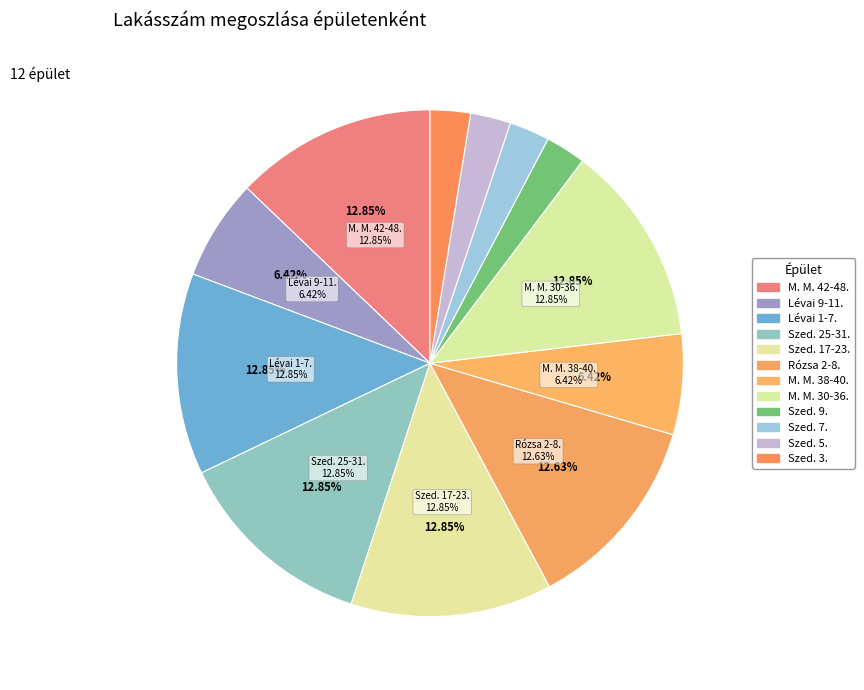

Rank the categories by value from lowest to highest.

Szederkényi út 9., Szederkényi út 7., Szederkényi út 5., Szederkényi út 3., Lévai út 9-11., Munkácsy M. út 38-40., Rózsa út 2-8., Munkácsy M. út 42-48., Lévai út 1-7., Szederkényi út 25-31., Szederkényi út 17-23., Munkácsy M. út 30-36.